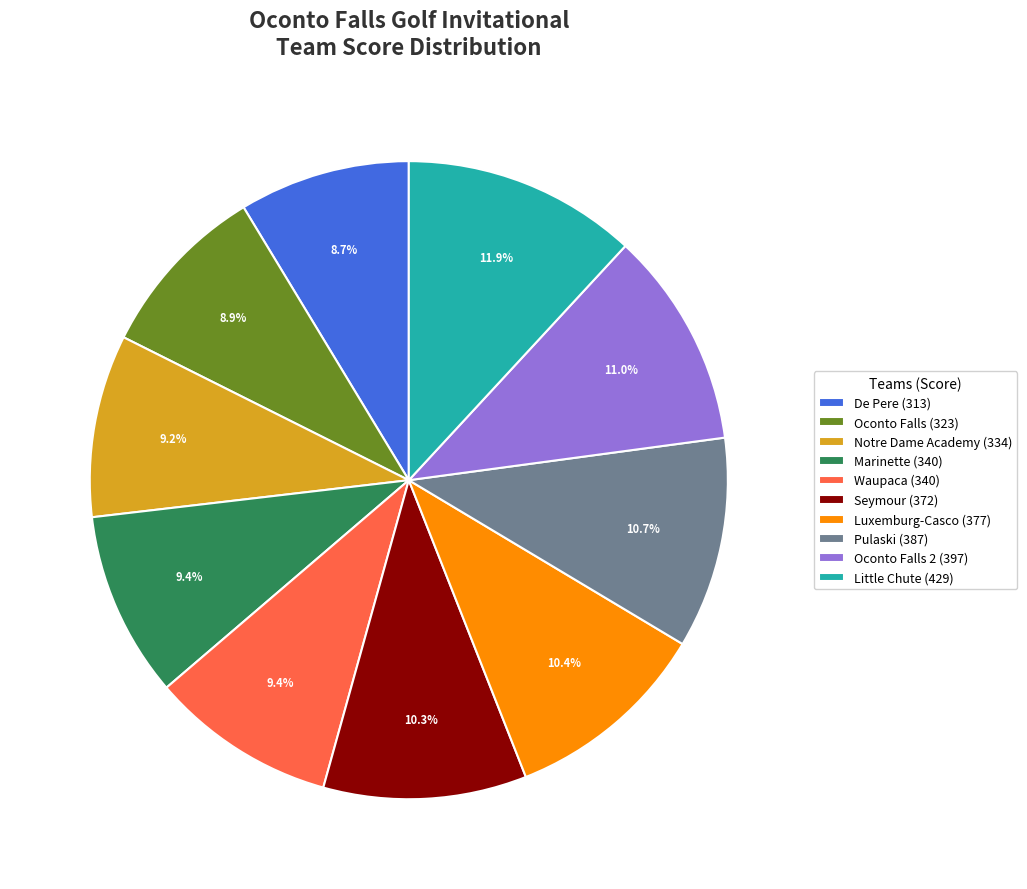

To the nearest percent, what is the difference between the largest and smallest slice percentages?

3%